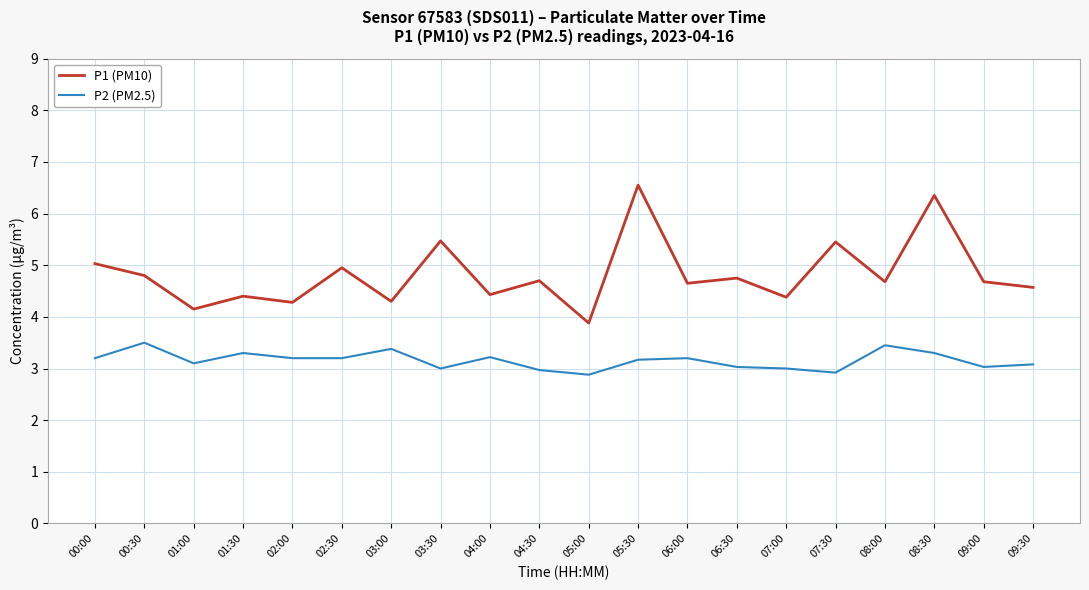

Is it true that P1 (PM10) equals 1.4 at 02:00?

False